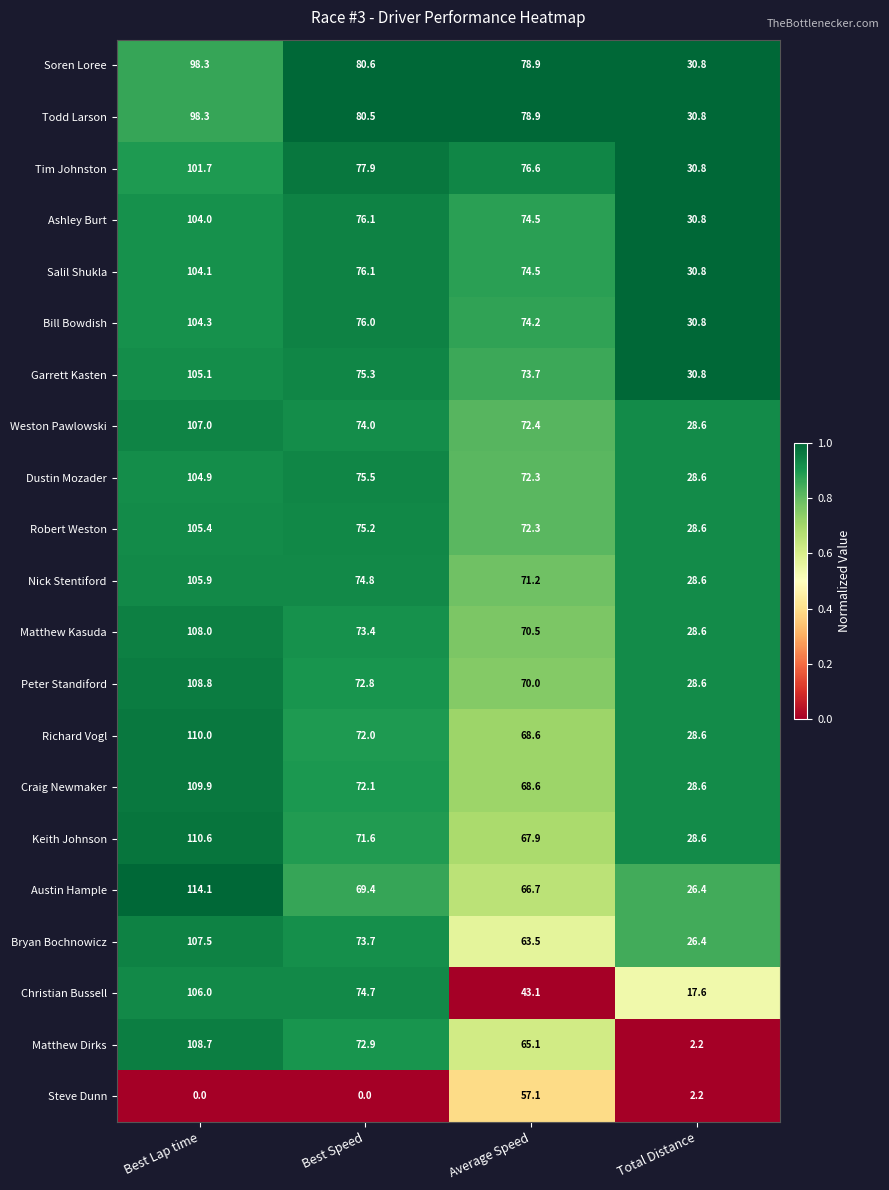

Is it true that Austin Hample equals 79.4 at Best Lap time?

False